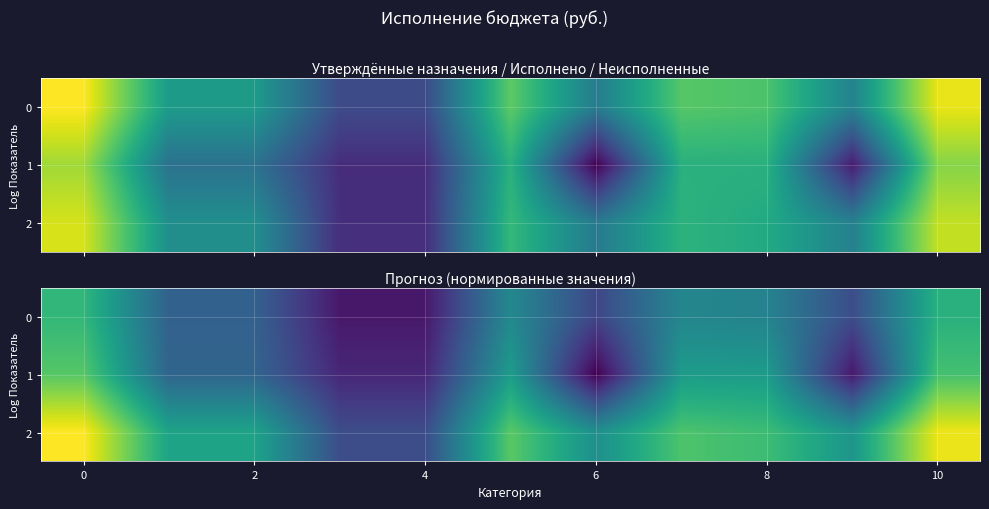

What is the difference between the maximum and second lowest values in the 2 series?

6.0